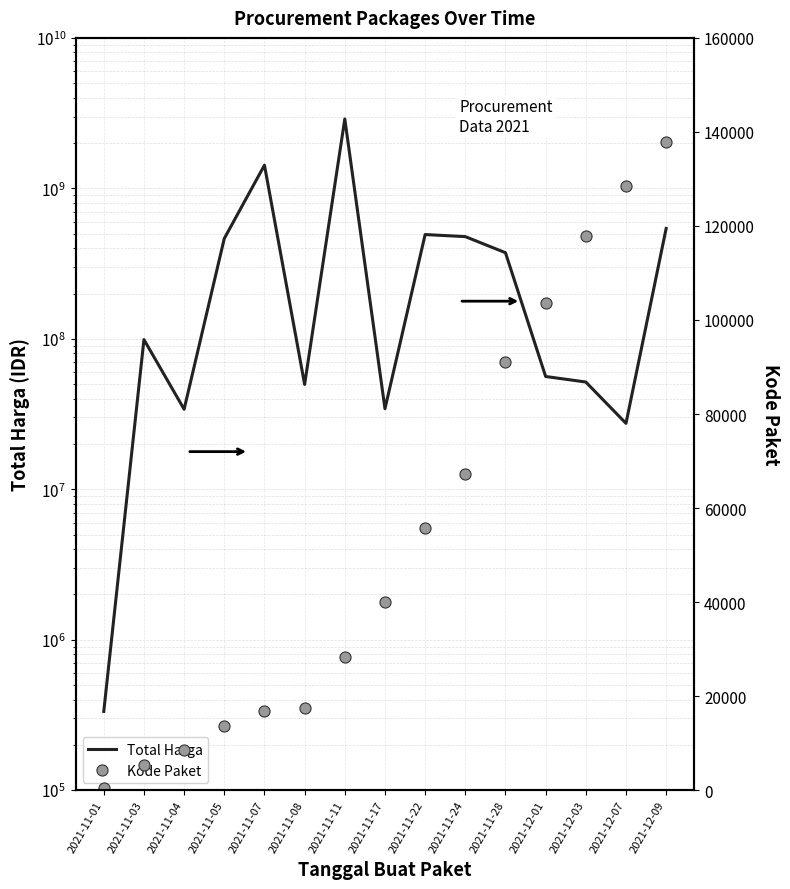

How many data points in Kode Paket are above 40112?

7